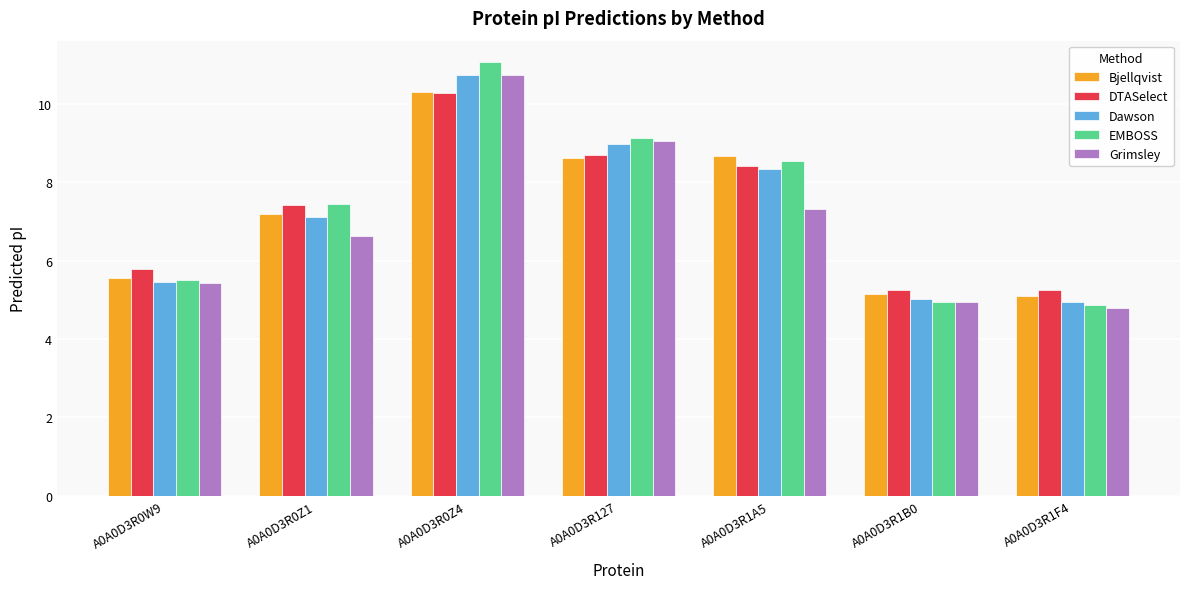

What is the average value of the Grimsley series?

7.0